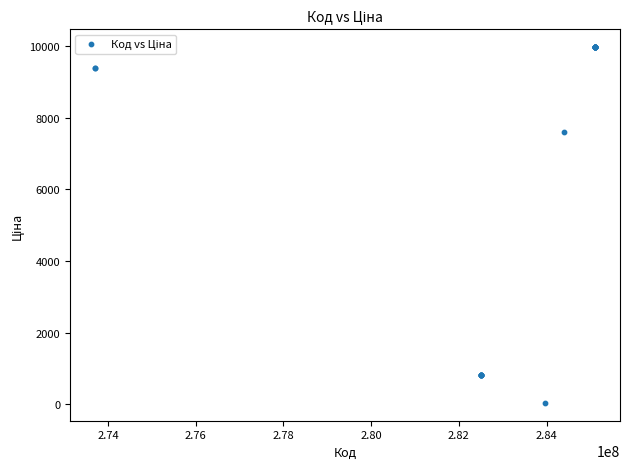

What Y value in the scatter plot is closest to 5003?

7596.5